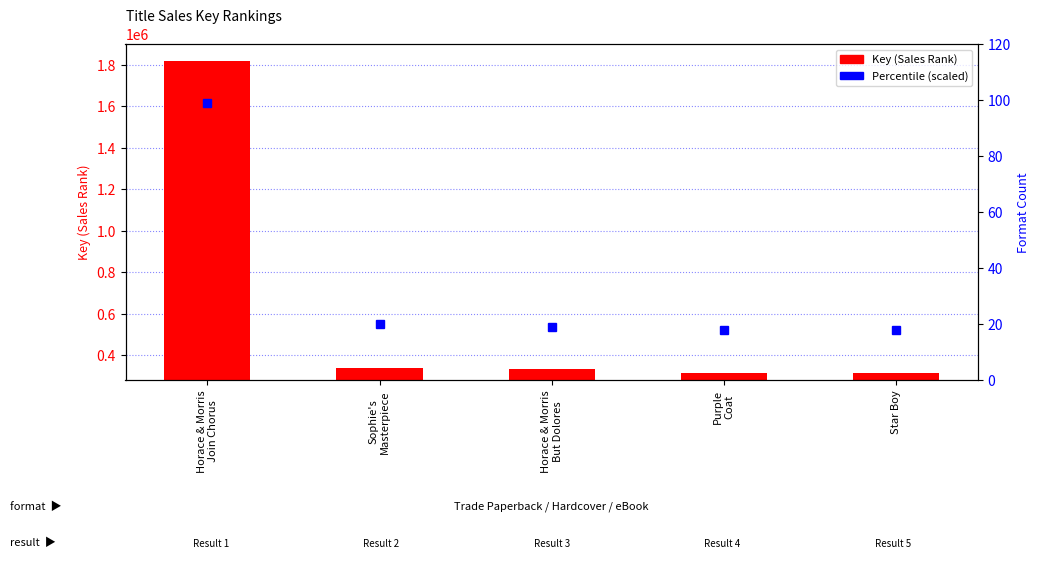

What value does the Key (Sales Rank) series have at Horace & Morris
Join Chorus?

1817426